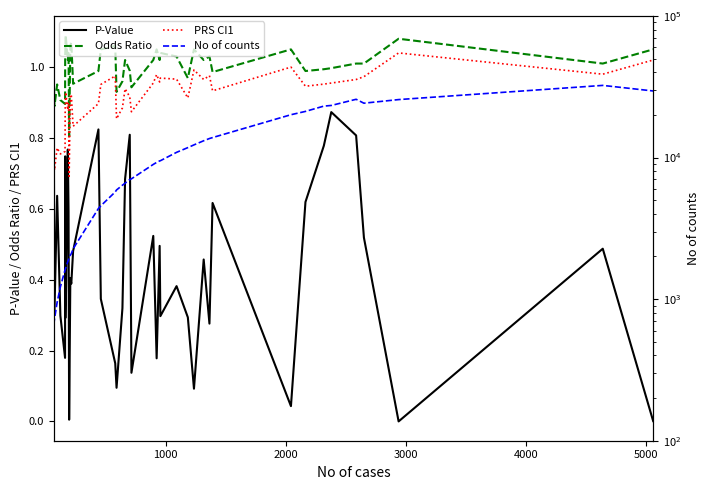

True or false: Odds Ratio and PRS CI1 intersect in this chart.

False